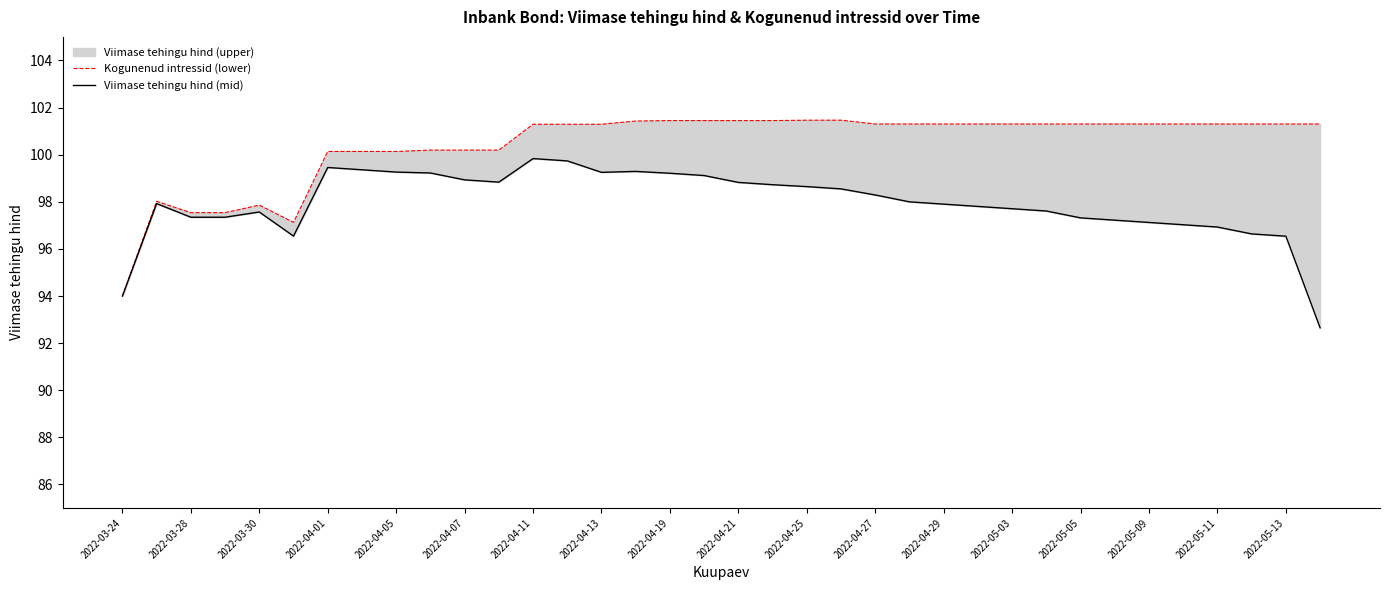

Rank the series at 25 from lowest to highest value.

Viimase tehingu hind (mid), Kogunenud intressid (lower)